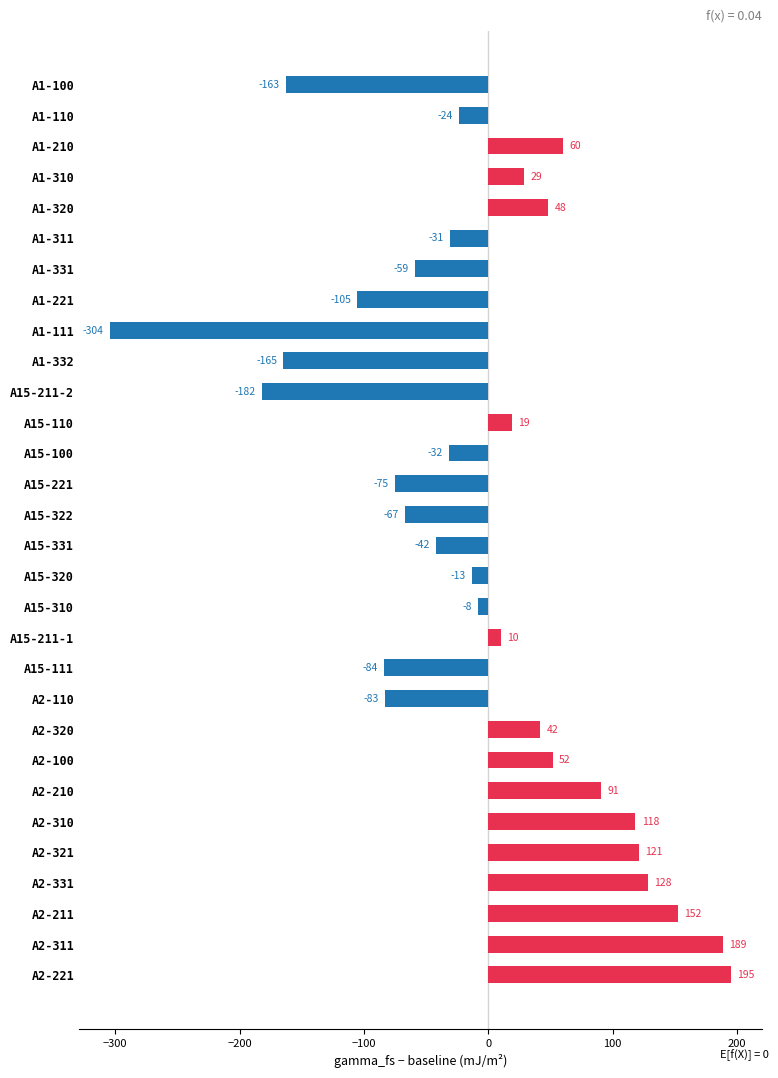

List the labels in order of value, largest first.

A2-221, A2-311, A2-211, A2-331, A2-321, A2-310, A2-210, A1-210, A2-100, A1-320, A2-320, A1-310, A15-110, A15-211-1, A15-310, A15-320, A1-110, A1-311, A15-100, A15-331, A1-331, A15-322, A15-221, A2-110, A15-111, A1-221, A1-100, A1-332, A15-211-2, A1-111